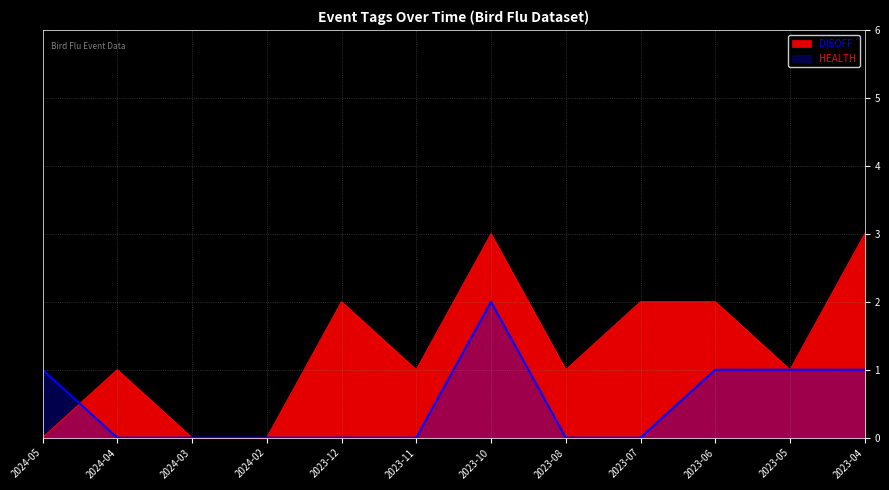

What is the total value across all series at 2023-11?

1